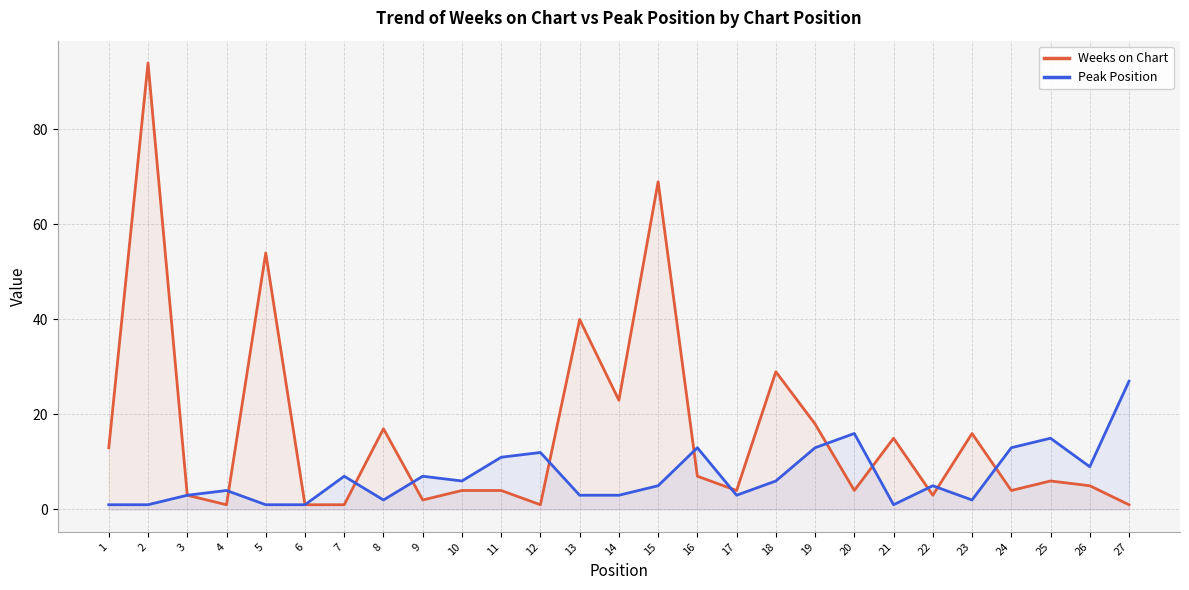

What is the value of the Weeks on Chart point at the 8th from the left?

17